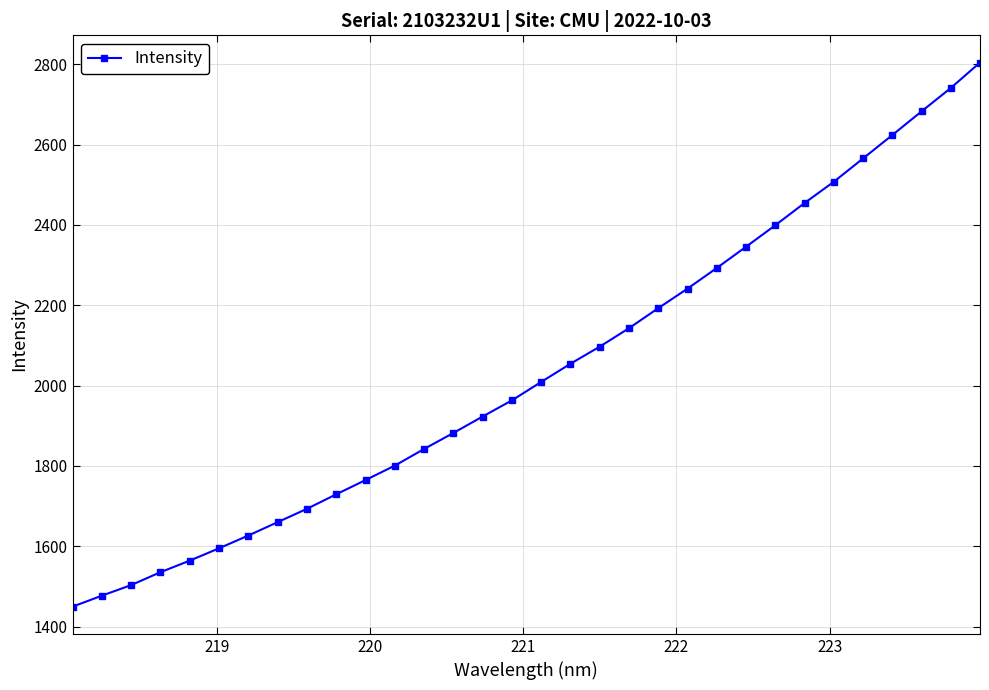

What is the value of the 23rd point from the left?

2292.8